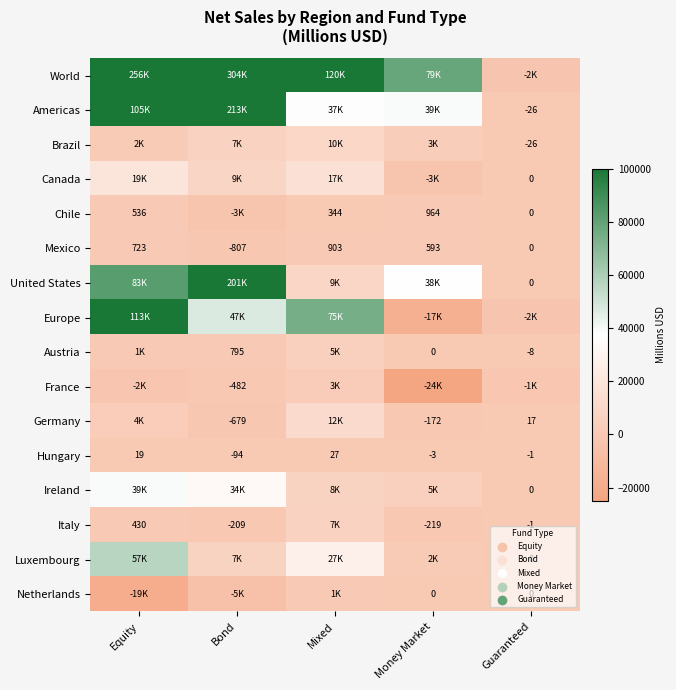

How many data points does each series have?

5